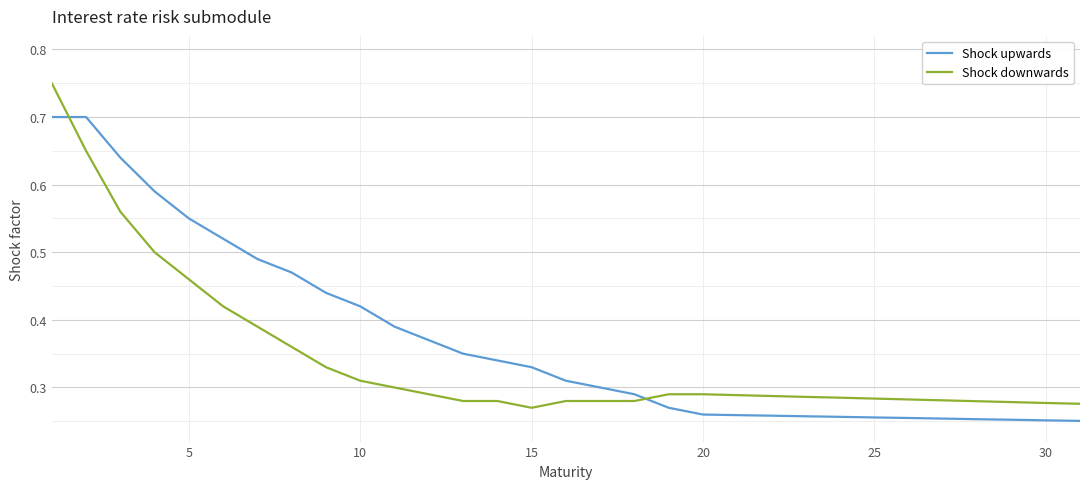

List the series in order of their overall mean, highest first.

Shock upwards, Shock downwards